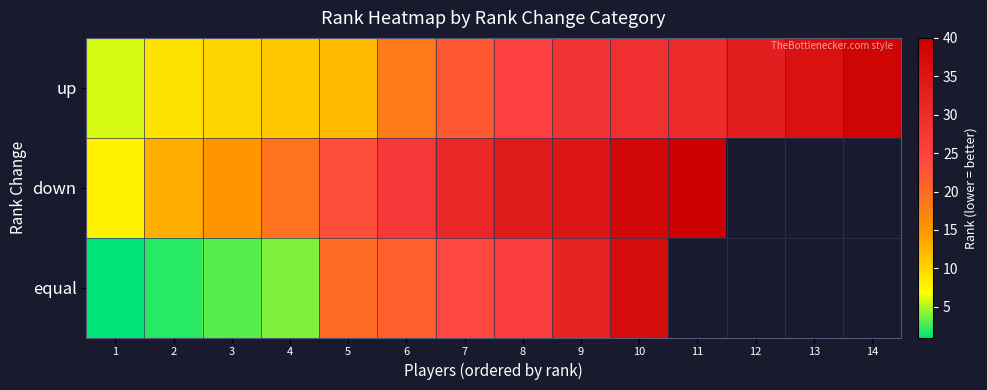

At 6, list the series in order from smallest to largest.

up, equal, down